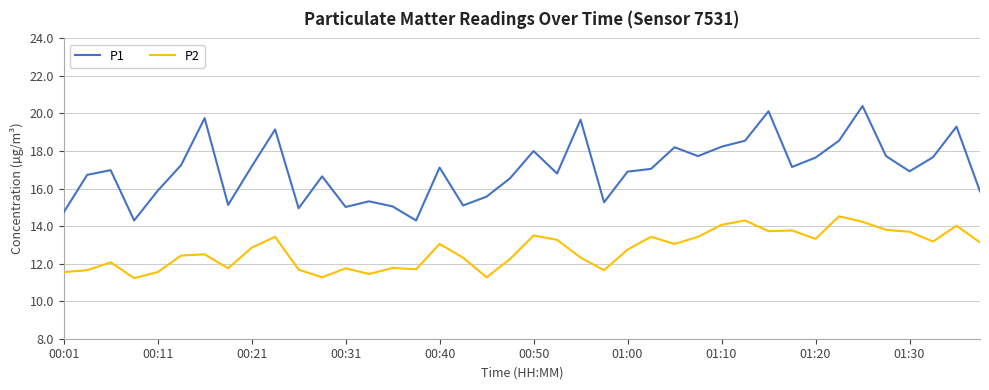

Which series has the largest total across all categories?

P1